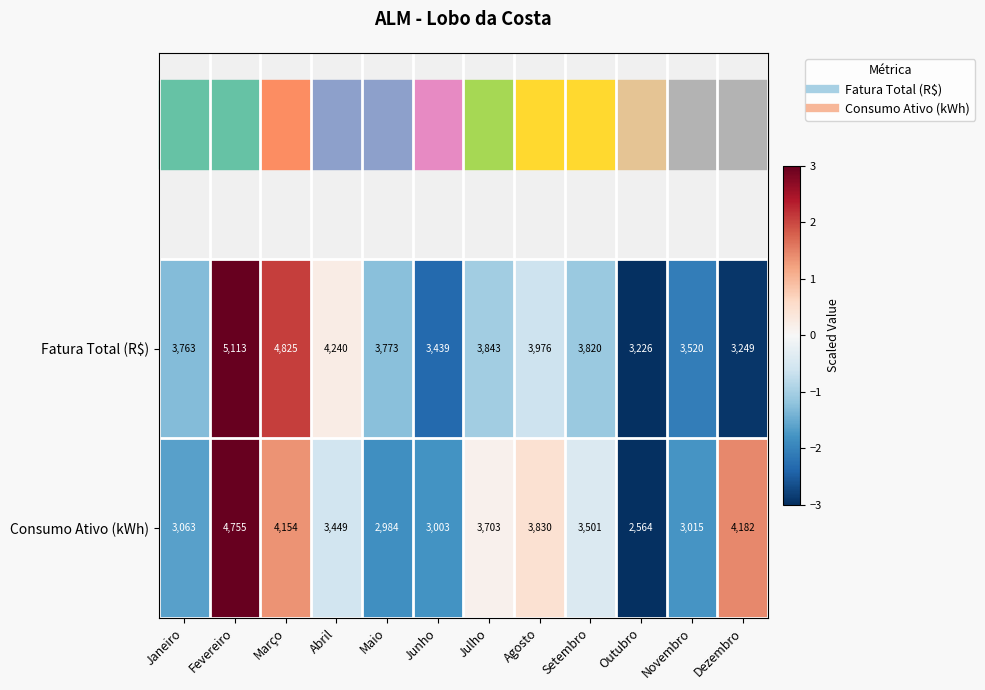

How many values in the Fatura Total (R$) series are below 3820?

6